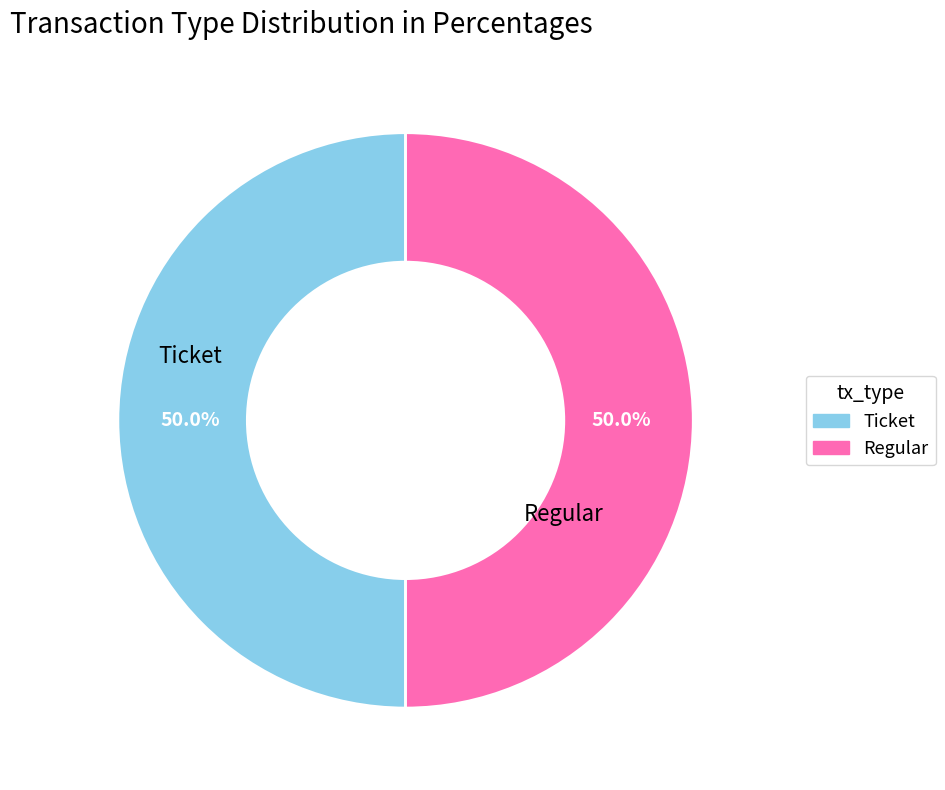

To the nearest percent, what is the average slice percentage?

50%